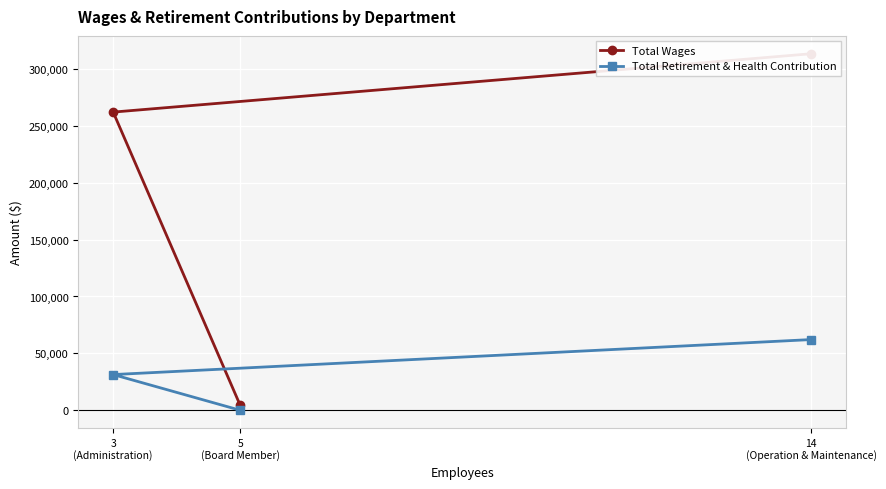

What is the maximum value for Total Retirement & Health Contribution?

62130